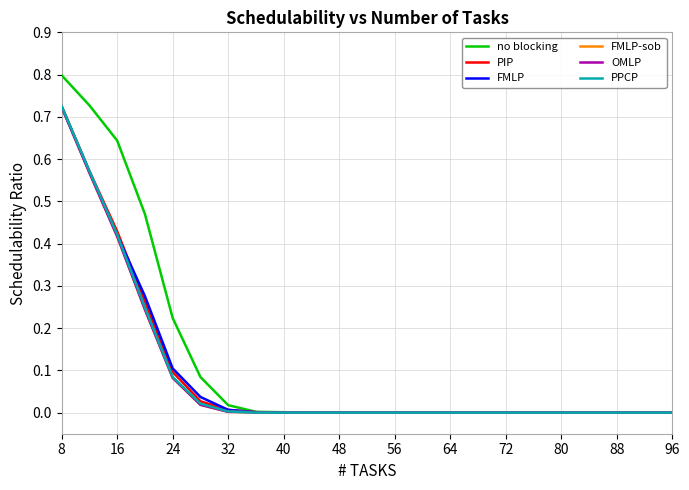

Does the chart display data point markers on the line(s)?

No